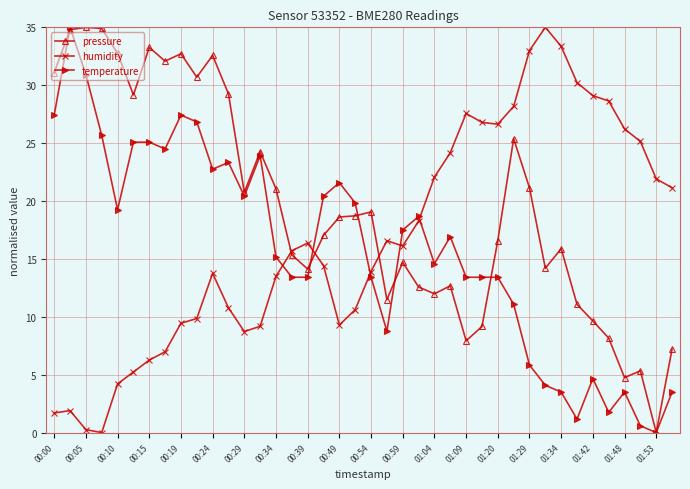

What is the difference between the maximum and minimum values in the pressure series?

35.0